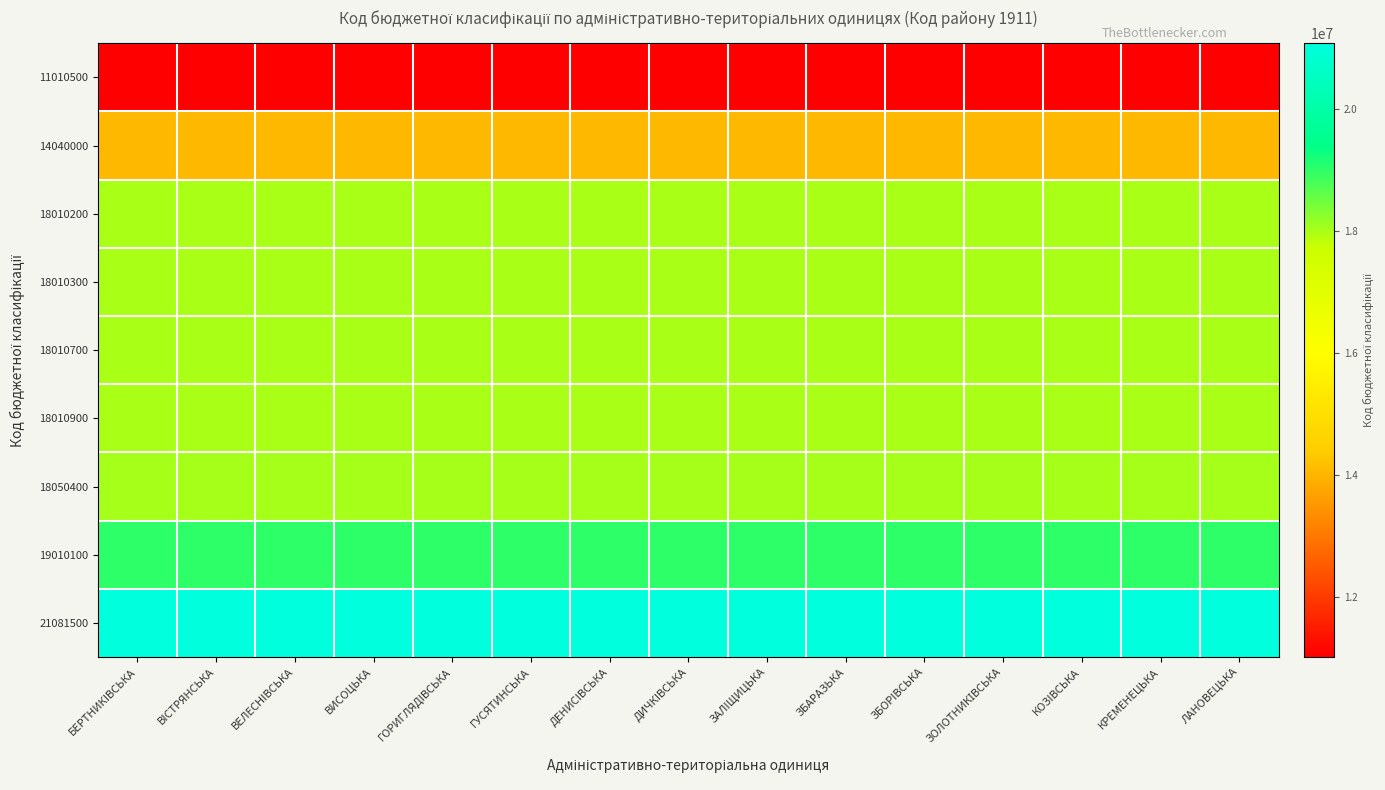

Rank the series at ГУСЯТИНСЬКА from lowest to highest value.

11010500, 14040000, 18010200, 18010300, 18010700, 18010900, 18050400, 19010100, 21081500